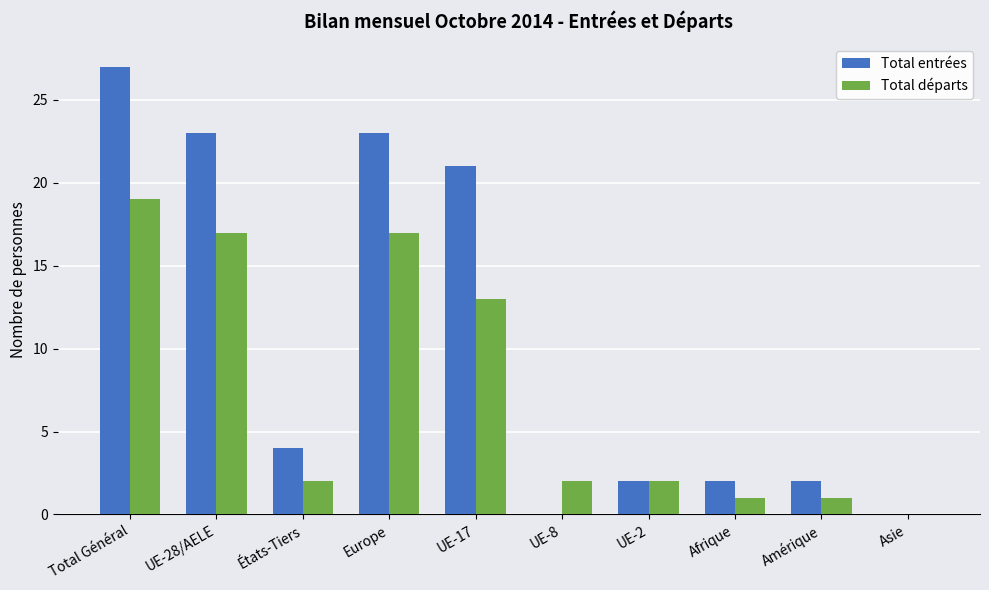

What is the approximate value of Total départs at Afrique?

1